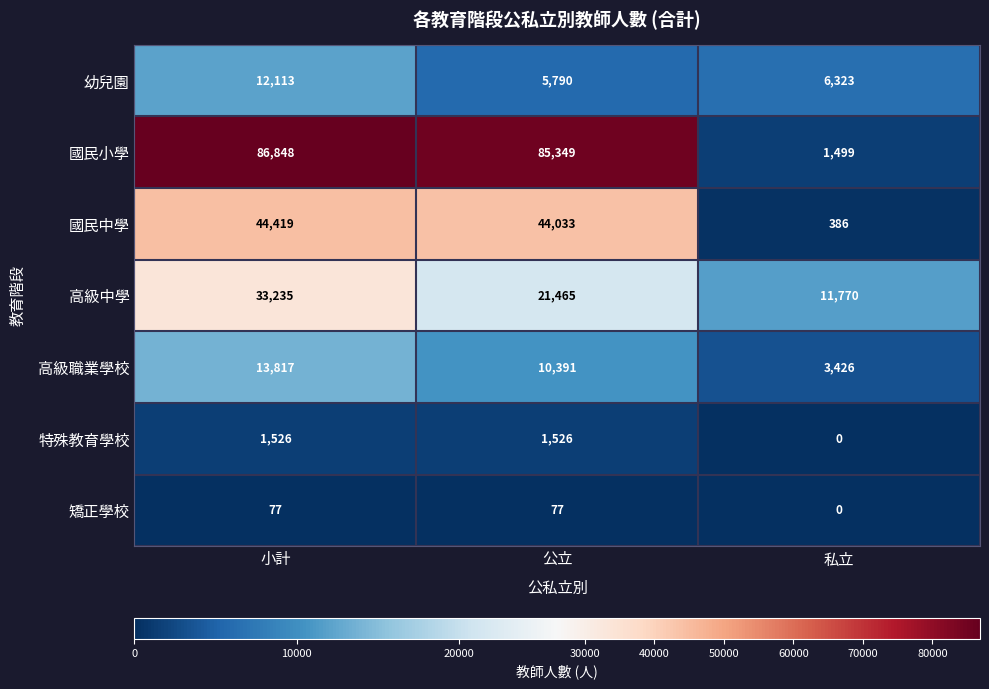

True or false: 國民小學 has a value of 1499 at 私立.

True